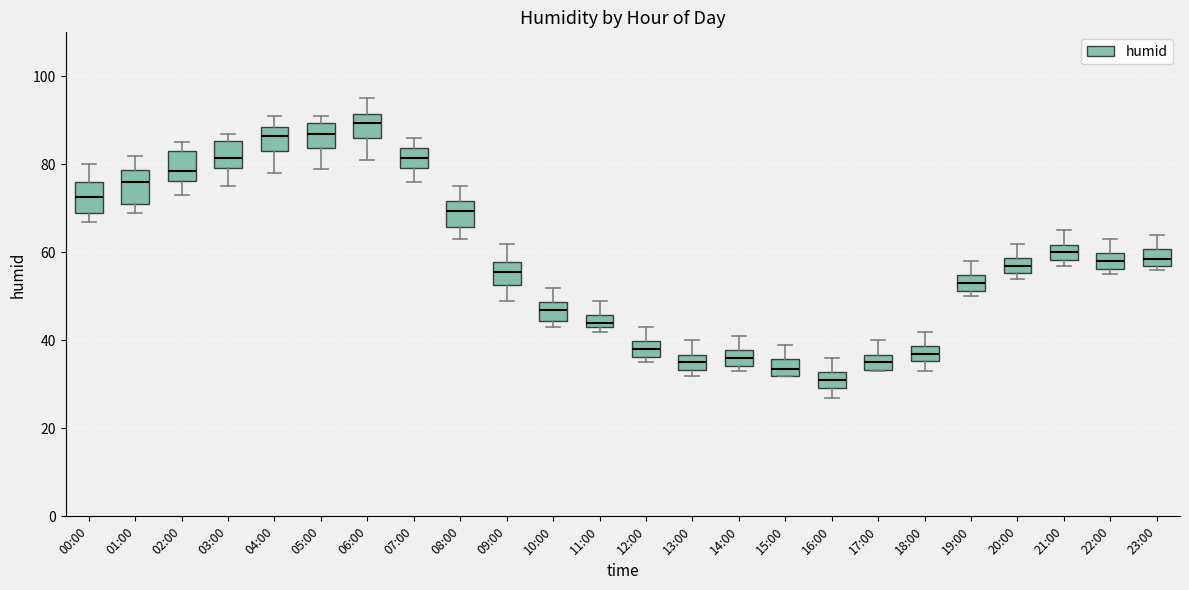

Where is the upper edge of the box for 05:00 on the y-axis? The values are not printed on the chart, so give them approximately, as read against the axis.

90